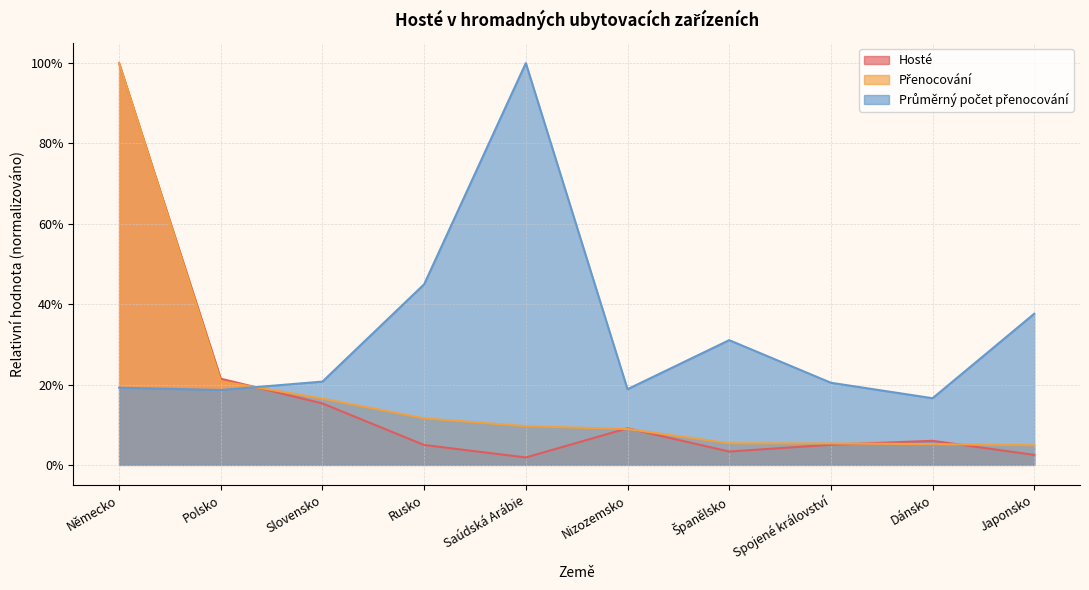

What is the label of the 7th point from the left?

Španělsko